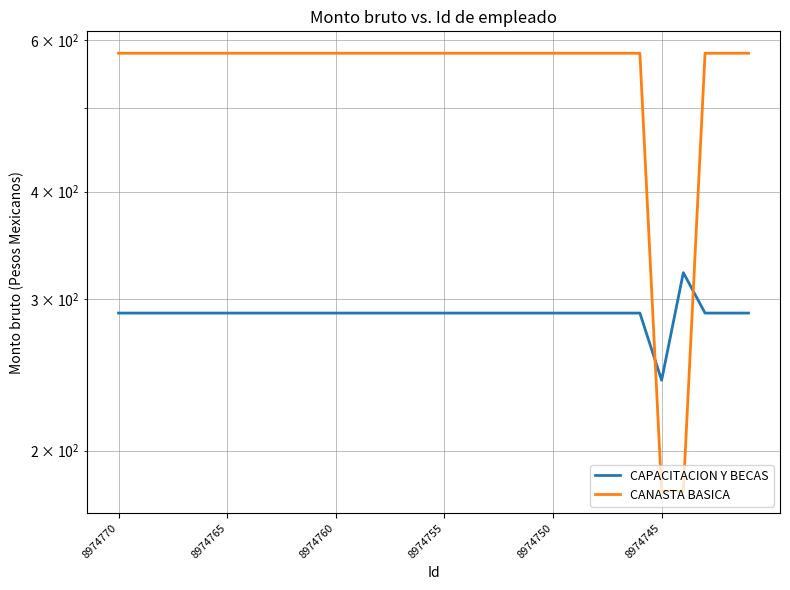

Reading left to right, transcribe all the data shown in this chart.

CAPACITACION Y BECAS: 289.0	289.0	289.0	289.0	289.0	289.0	289.0	289.0	289.0	289.0	289.0	289.0	289.0	289.0	289.0	289.0	289.0	289.0	289.0	289.0	289.0	289.0	289.0	289.0	289.0	241.5	322.0	289.0	289.0	289.0
CANASTA BASICA: 579.0	579.0	579.0	579.0	579.0	579.0	579.0	579.0	579.0	579.0	579.0	579.0	579.0	579.0	579.0	579.0	579.0	579.0	579.0	579.0	579.0	579.0	579.0	579.0	579.0	179.5	179.5	579.0	579.0	579.0